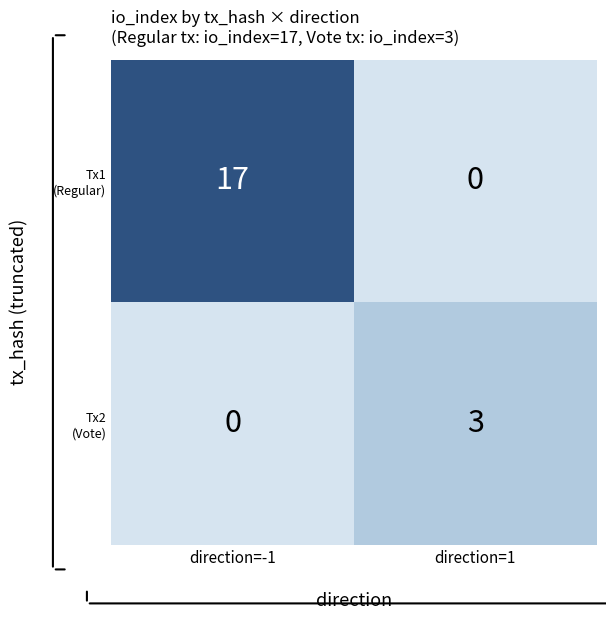

What is the spread (max minus min) of values at direction=1?

3